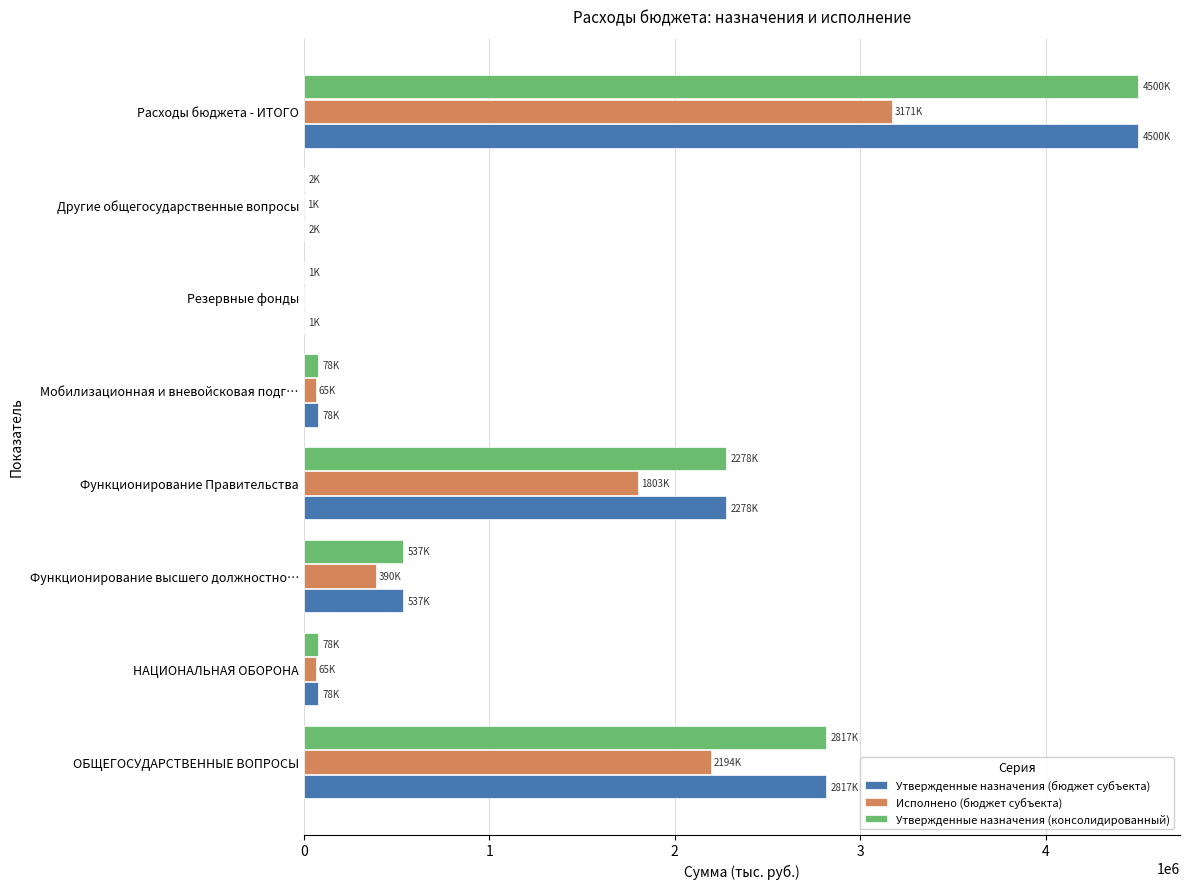

What is the maximum value for Исполнено (бюджет субъекта)?

3171065.1